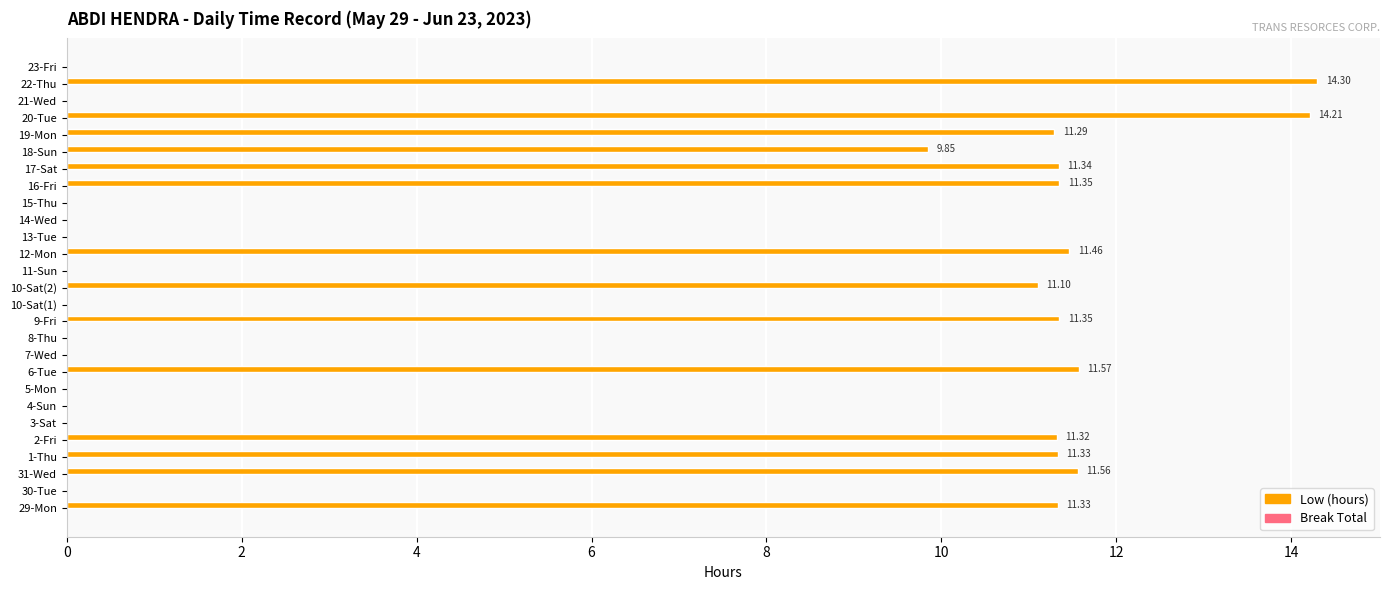

Approximately how many times larger is the value at 9-Fri compared to 6-Tue?

1.0